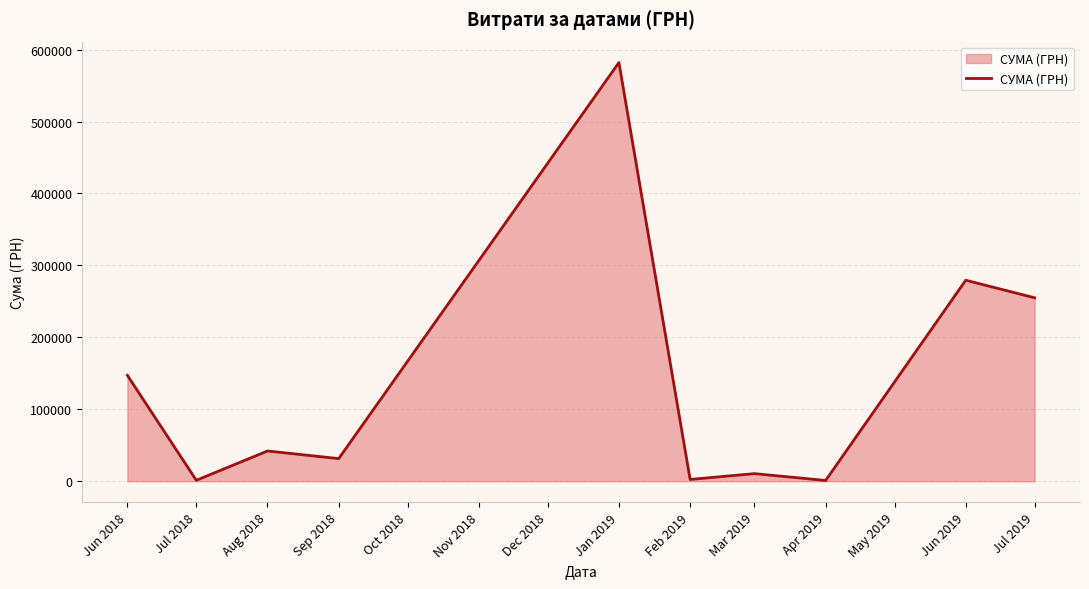

Where is the first local maximum?

Aug 2018